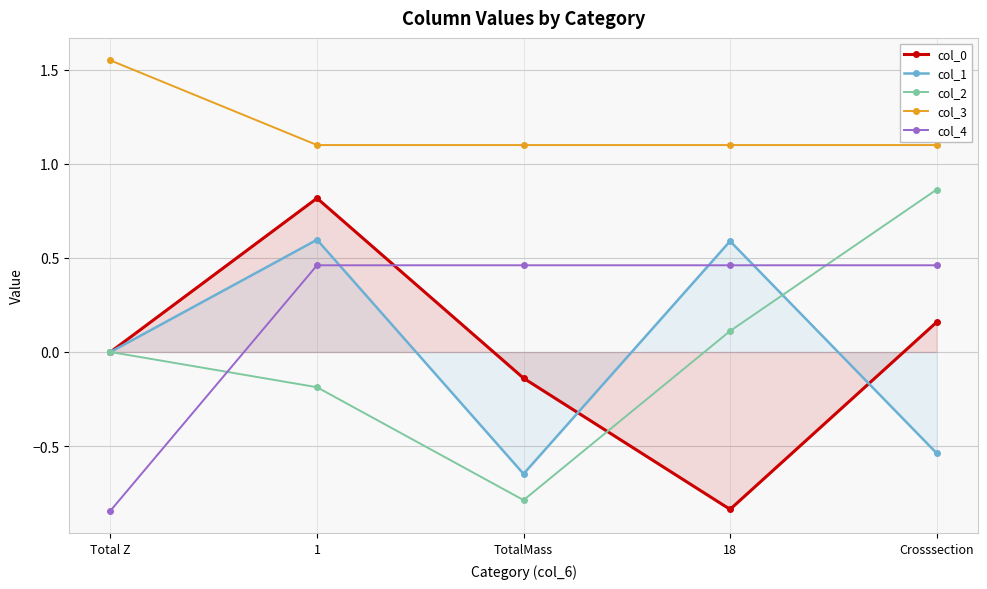

The value of col_4 at Crosssection is 0.3. True or false?

False